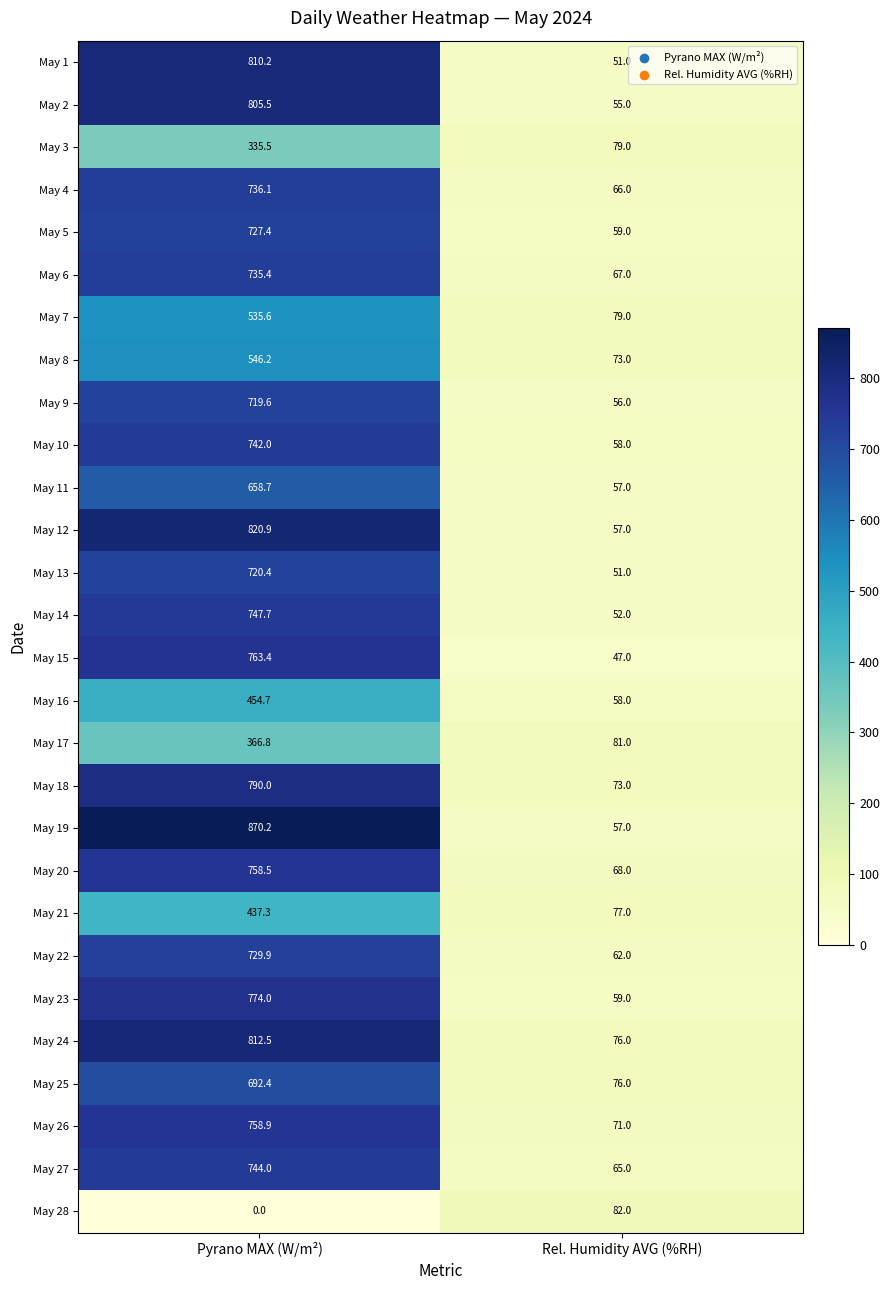

The May 28 series shows 82.0 at Rel. Humidity AVG (%RH). True or false?

True